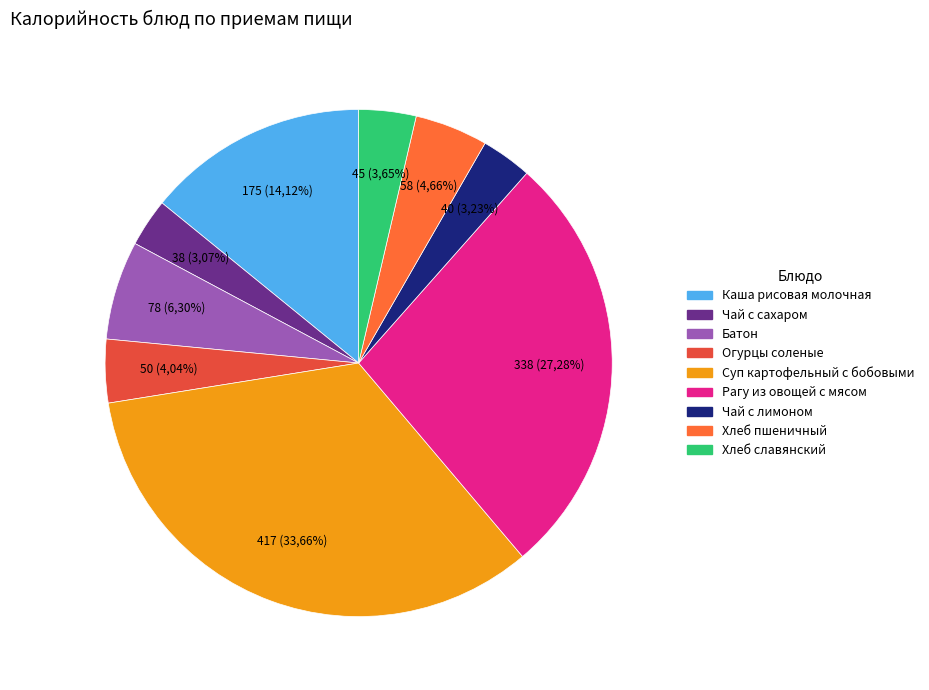

What percentage do Чай с сахаром and Огурцы соленые together represent?

7.1%